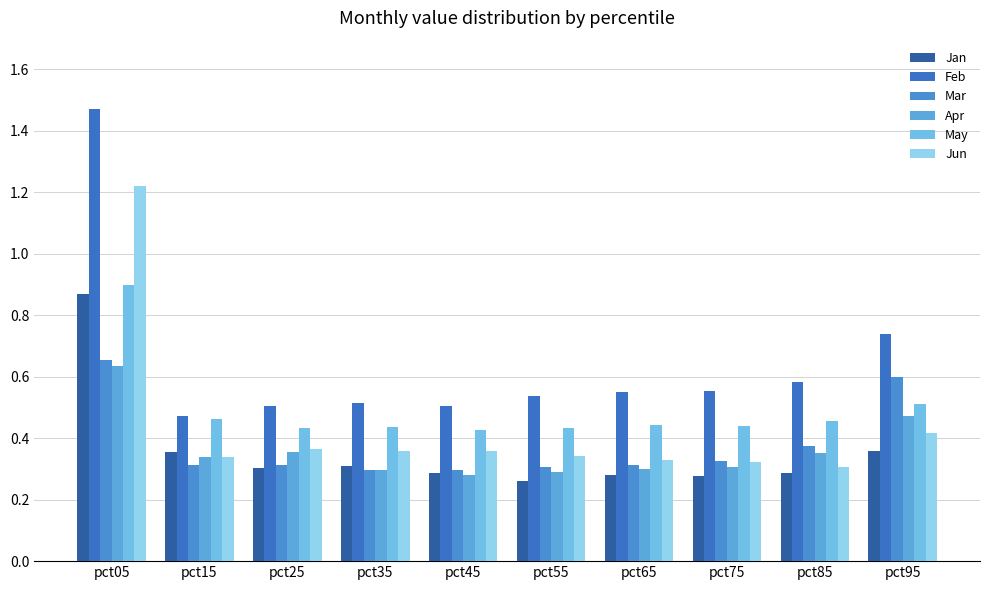

At how many categories does at least one series exceed 0?

10